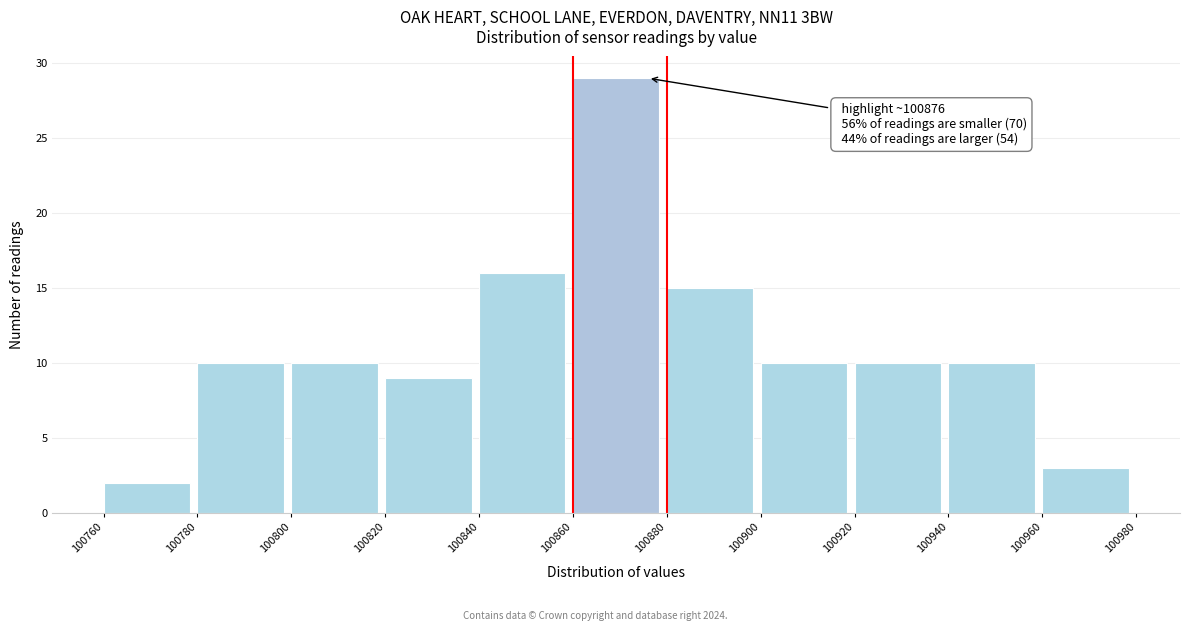

Over which range of the x-axis is the bar tallest?

100860 to 100880